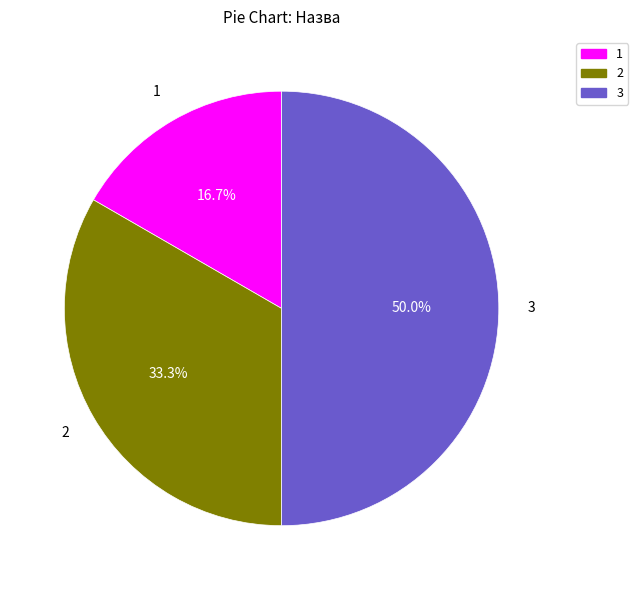

How many segments does this pie chart have?

3